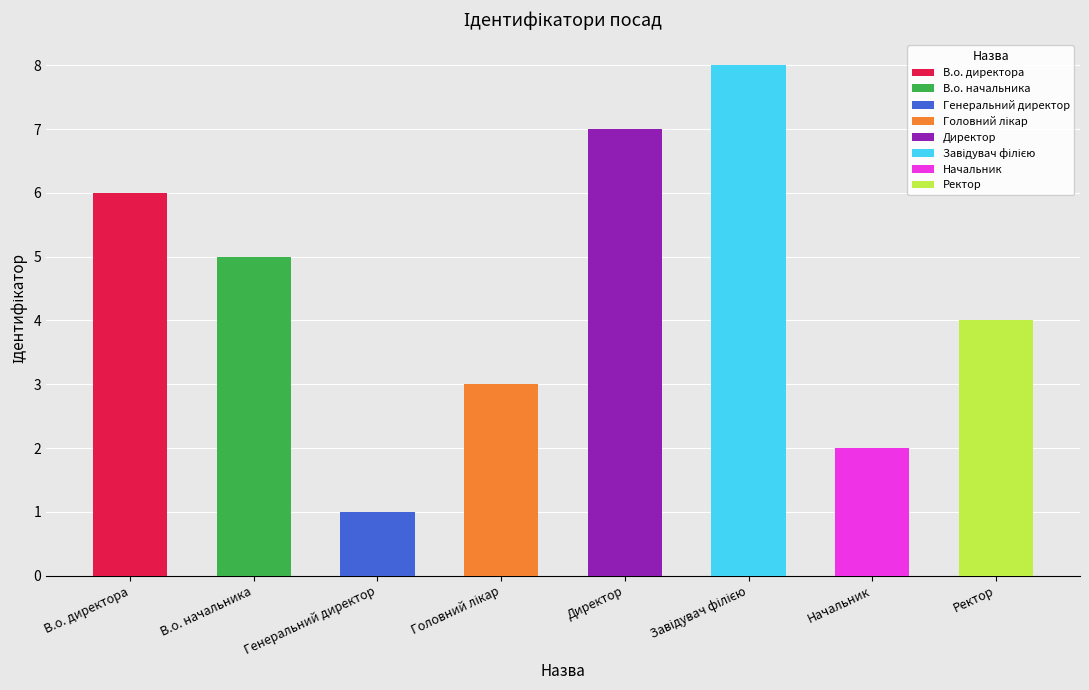

What value does the data have at Ректор?

4